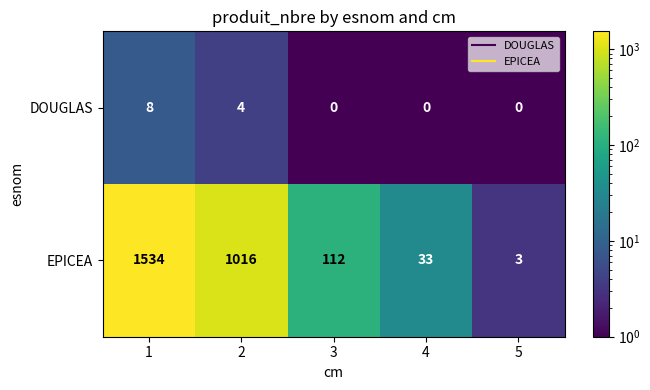

What is the total value across all series at 3?

112